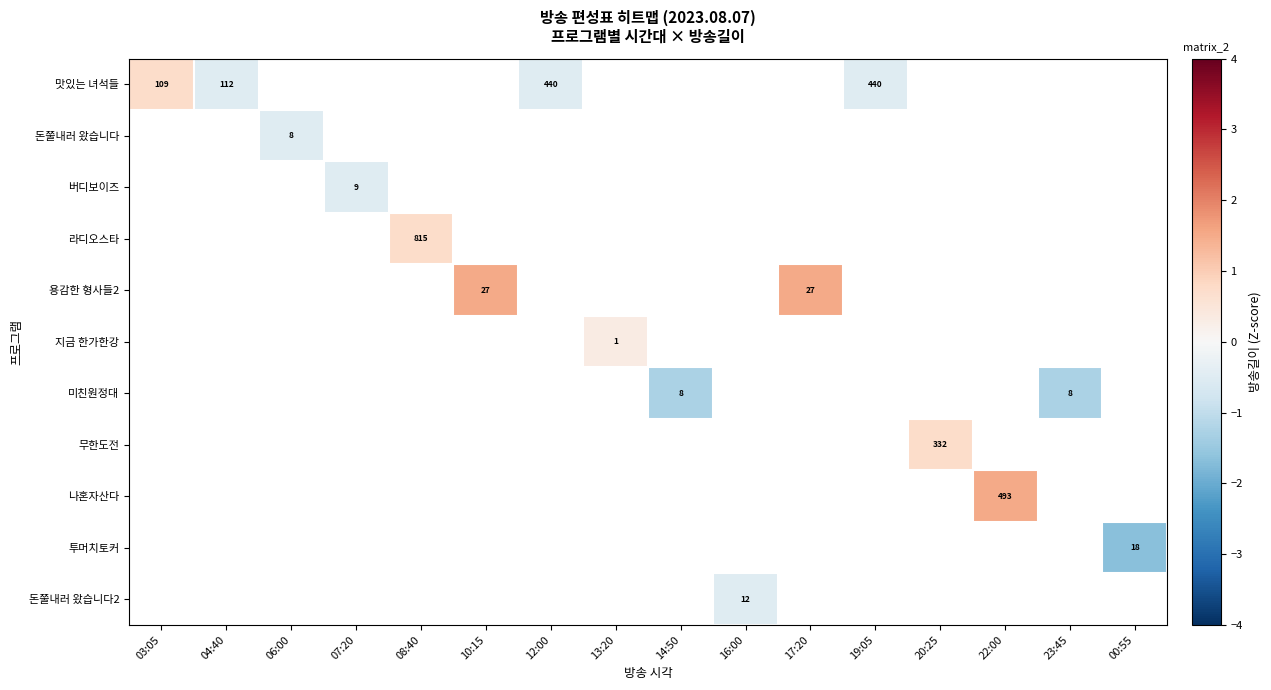

Is the value of 지금 한가한강 at 16:00 greater than the value of 라디오스타 at 16:00?

No